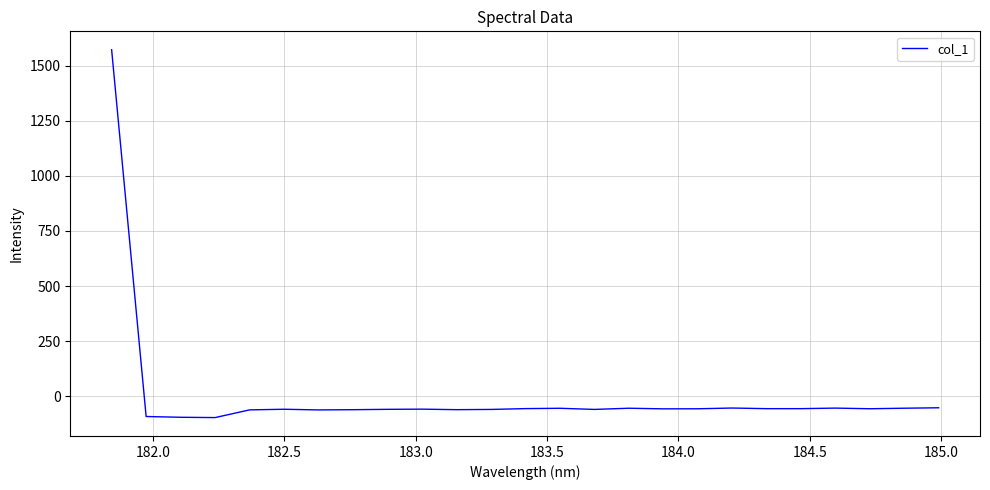

Count the number of values greater than -56.

10